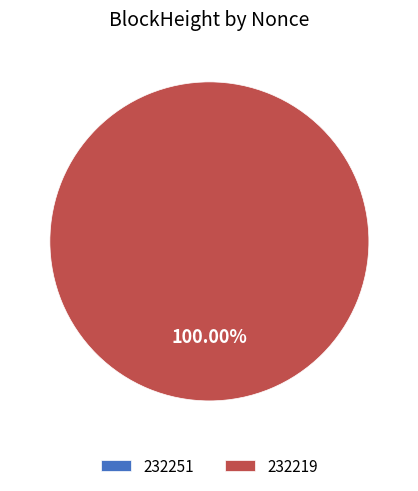

Count the number of slices in the pie.

2